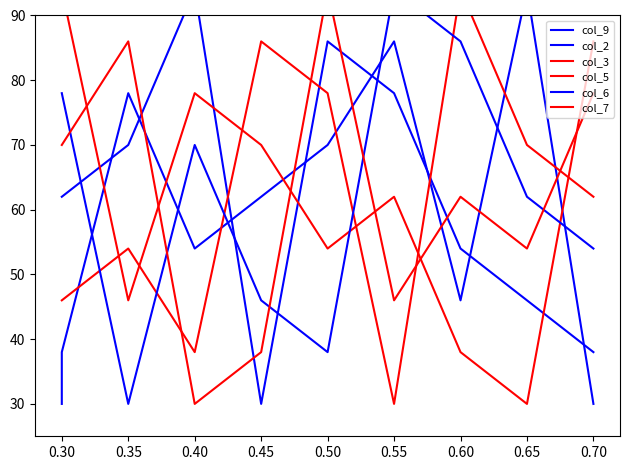

Which series ends up on top after the final intersection of col_3 and col_6?

col_3